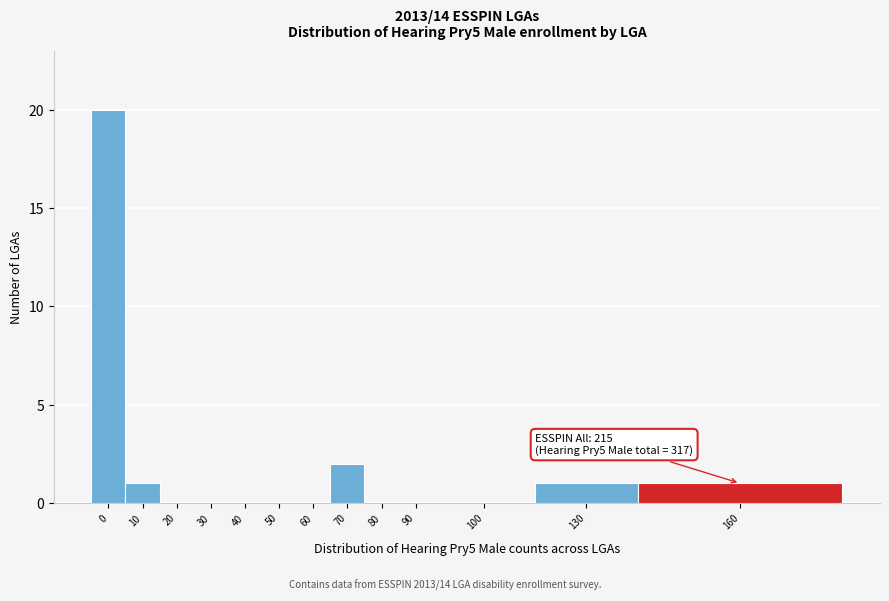

Reading right to left, what are all the values shown in this chart?

160=1	130=1	100=0	90=0	80=0	70=2	60=0	50=0	40=0	30=0	20=0	10=1	0=20